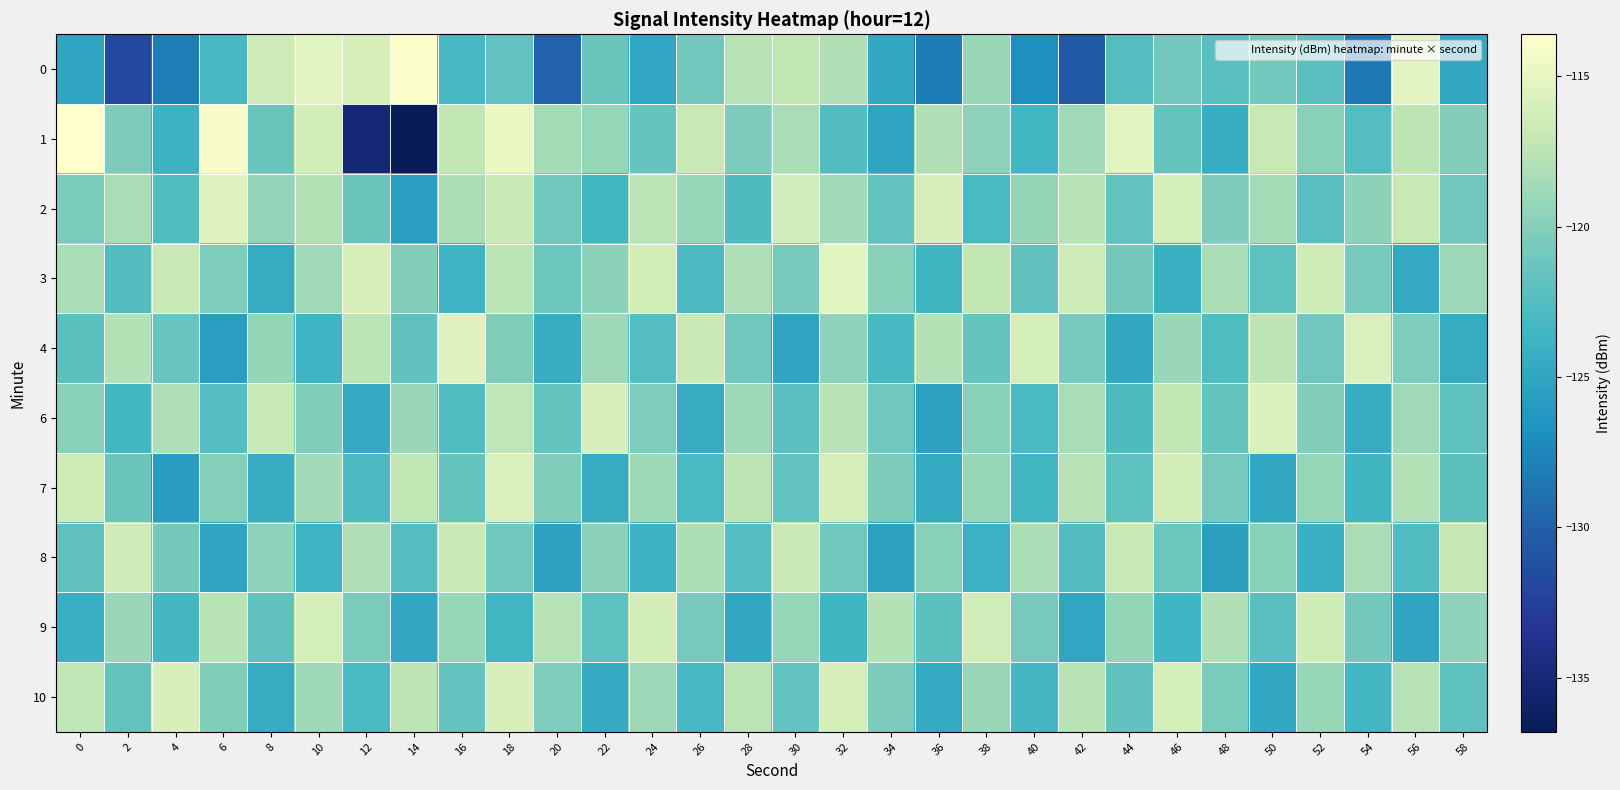

Reading left to right, list all the values displayed in this chart.

0: 0=-125.0	2=-131.7	4=-128.0	6=-123.2	8=-116.6	10=-115.4	12=-116.0	14=-113.9	16=-123.2	18=-121.8	20=-129.9	22=-121.3	24=-125.0	26=-120.9	28=-117.8	30=-117.1	32=-117.9	34=-124.8	36=-128.2	38=-119.0	40=-126.9	42=-130.5	44=-122.4	46=-120.9	48=-122.2	50=-120.9	52=-122.2	54=-128.5	56=-115.3	58=-124.8
1: 0=-113.6	2=-120.4	4=-123.9	6=-114.1	8=-121.3	10=-116.3	12=-135.1	14=-136.8	16=-117.1	18=-114.8	20=-118.5	22=-119.2	24=-121.5	26=-116.8	28=-120.4	30=-118.3	32=-122.6	34=-125.1	36=-117.9	38=-119.5	40=-123.4	42=-118.7	44=-115.2	46=-121.6	48=-124.3	50=-116.9	52=-119.8	54=-122.5	56=-117.4	58=-120.1
2: 0=-120.5	2=-118.3	4=-122.7	6=-115.6	8=-119.4	10=-117.8	12=-121.3	14=-125.6	16=-118.2	18=-116.7	20=-120.9	22=-123.4	24=-117.5	26=-119.2	28=-122.8	30=-116.4	32=-118.6	34=-121.7	36=-115.9	38=-123.1	40=-119.3	42=-117.6	44=-121.8	46=-116.2	48=-120.4	50=-118.5	52=-122.3	54=-119.6	56=-116.8	58=-121.1
3: 0=-118.4	2=-122.6	4=-116.8	6=-120.3	8=-124.5	10=-118.7	12=-115.9	14=-120.1	16=-123.8	18=-117.5	20=-121.2	22=-119.6	24=-116.3	26=-122.9	28=-118.1	30=-120.7	32=-115.4	34=-119.8	36=-123.5	38=-117.2	40=-121.9	42=-116.6	44=-120.8	46=-124.1	48=-118.3	50=-122.0	52=-116.5	54=-120.6	56=-124.7	58=-118.9
4: 0=-122.1	2=-117.8	4=-121.4	6=-125.6	8=-119.3	10=-123.7	12=-117.5	14=-121.9	16=-115.6	18=-120.2	20=-124.4	22=-118.8	24=-122.5	26=-116.7	28=-120.9	30=-125.1	32=-119.5	34=-123.2	36=-117.8	38=-121.5	40=-116.2	42=-120.6	44=-124.8	46=-119.0	48=-122.7	50=-117.4	52=-121.1	54=-115.8	56=-120.3	58=-124.5
6: 0=-119.7	2=-123.4	4=-118.1	6=-122.5	8=-116.8	10=-120.2	12=-124.6	14=-119.0	16=-122.7	18=-117.3	20=-121.6	22=-115.9	24=-120.3	26=-124.5	28=-118.8	30=-122.2	32=-117.6	34=-121.0	36=-125.3	38=-119.7	40=-123.1	42=-118.4	44=-122.8	46=-117.1	48=-121.5	50=-115.7	52=-120.1	54=-124.4	56=-118.7	58=-122.0
7: 0=-116.5	2=-121.3	4=-125.7	6=-120.0	8=-124.3	10=-118.6	12=-122.9	14=-117.2	16=-121.6	18=-115.8	20=-120.2	22=-124.5	24=-118.8	26=-123.1	28=-117.4	30=-121.8	32=-116.1	34=-120.4	36=-124.7	38=-119.1	40=-123.4	42=-117.7	44=-122.0	46=-116.3	48=-120.7	50=-124.9	52=-119.2	54=-123.5	56=-117.8	58=-122.1
8: 0=-121.9	2=-116.6	4=-120.8	6=-125.1	8=-119.5	10=-123.8	12=-118.1	14=-122.4	16=-116.7	18=-121.0	20=-125.2	22=-119.6	24=-123.9	26=-118.2	28=-122.5	30=-116.8	32=-121.1	34=-125.3	36=-119.7	38=-124.0	40=-118.3	42=-122.6	44=-116.9	46=-121.2	48=-125.4	50=-119.8	52=-124.1	54=-118.4	56=-122.7	58=-117.0
9: 0=-124.2	2=-119.0	4=-123.3	6=-117.6	8=-121.9	10=-116.2	12=-120.5	14=-124.8	16=-119.1	18=-123.4	20=-117.7	22=-122.0	24=-116.3	26=-120.6	28=-124.9	30=-119.2	32=-123.5	34=-117.8	36=-122.1	38=-116.4	40=-120.7	42=-125.0	44=-119.3	46=-123.6	48=-117.9	50=-122.2	52=-116.5	54=-120.8	56=-125.1	58=-119.5
10: 0=-117.3	2=-121.6	4=-115.9	6=-120.2	8=-124.5	10=-118.8	12=-123.1	14=-117.4	16=-121.7	18=-116.0	20=-120.3	22=-124.6	24=-118.9	26=-123.2	28=-117.5	30=-121.8	32=-116.1	34=-120.4	36=-124.7	38=-119.0	40=-123.3	42=-117.6	44=-121.9	46=-116.2	48=-120.5	50=-124.8	52=-119.1	54=-123.4	56=-117.7	58=-122.0